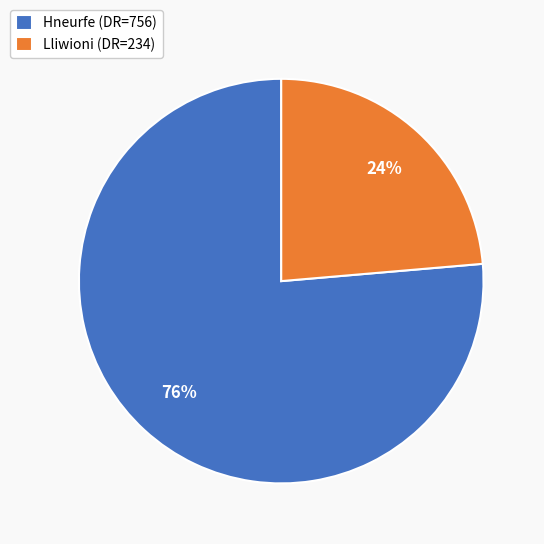

Count the number of slices in the pie.

2